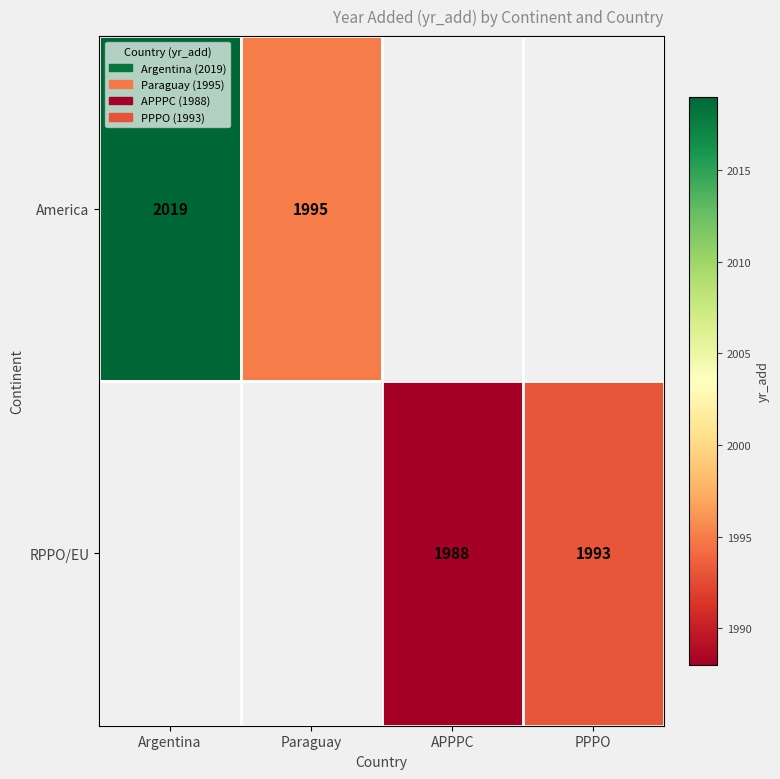

The RPPO/EU series shows 3110 at APPPC. True or false?

False